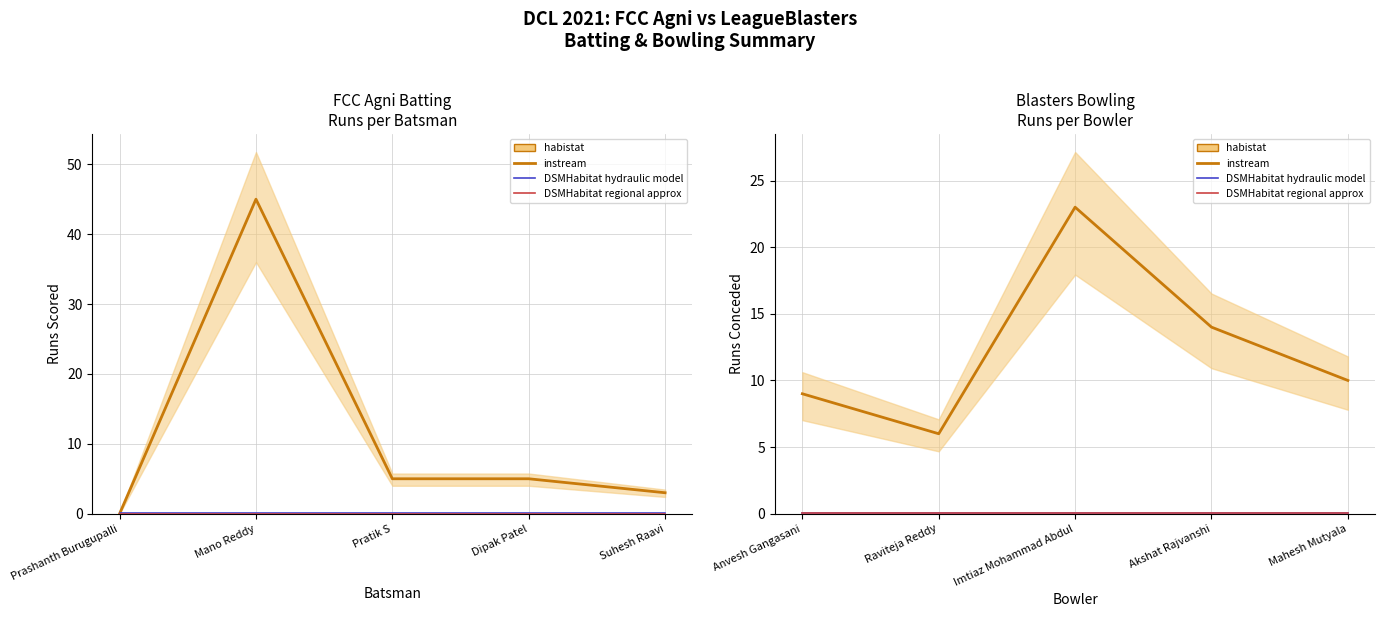

The DSMHabitat hydraulic model series shows 0.1 at Raviteja Reddy. True or false?

True